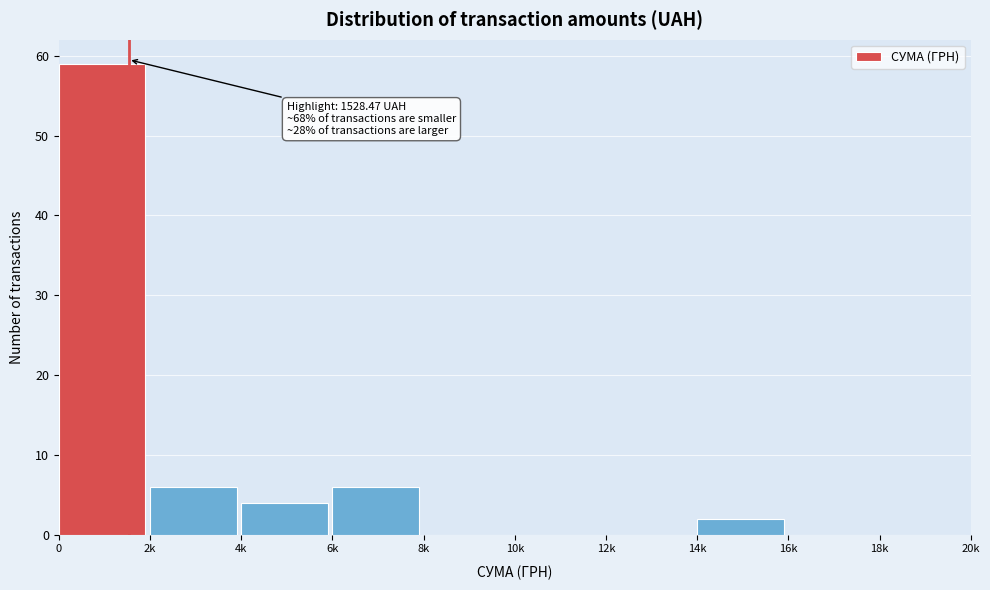

Reading right to left, what are all the values shown in this chart?

18k=0	16k=0	14k=2	12k=0	10k=0	8k=0	6k=6	4k=4	2k=6	0=59